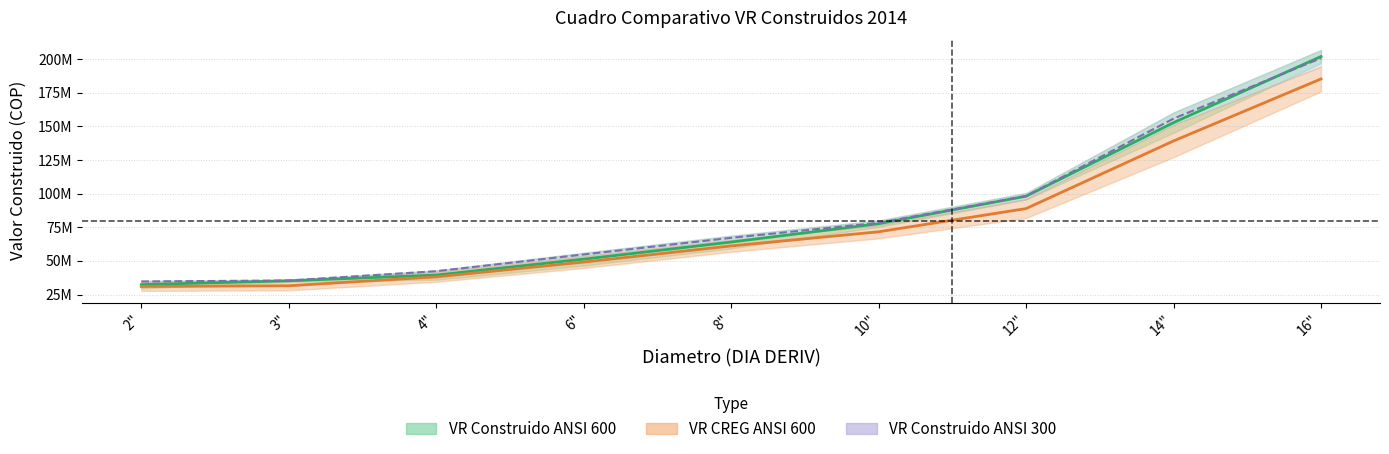

Between 3" and 14", which series saw the biggest shift?

VR CONSTRUIDO ANSI 600